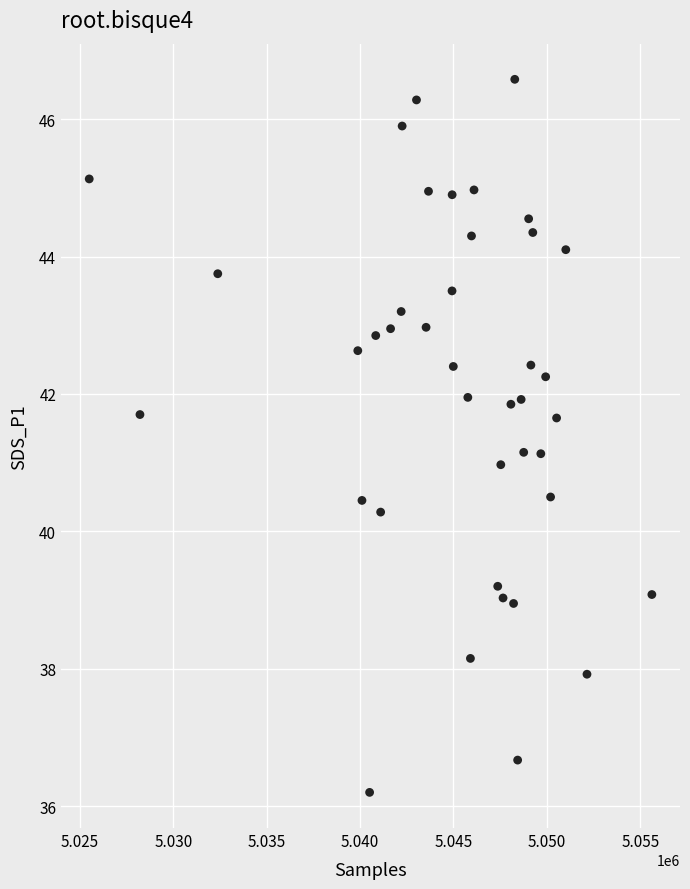

What is the range of X values (max minus min)?

30123.0